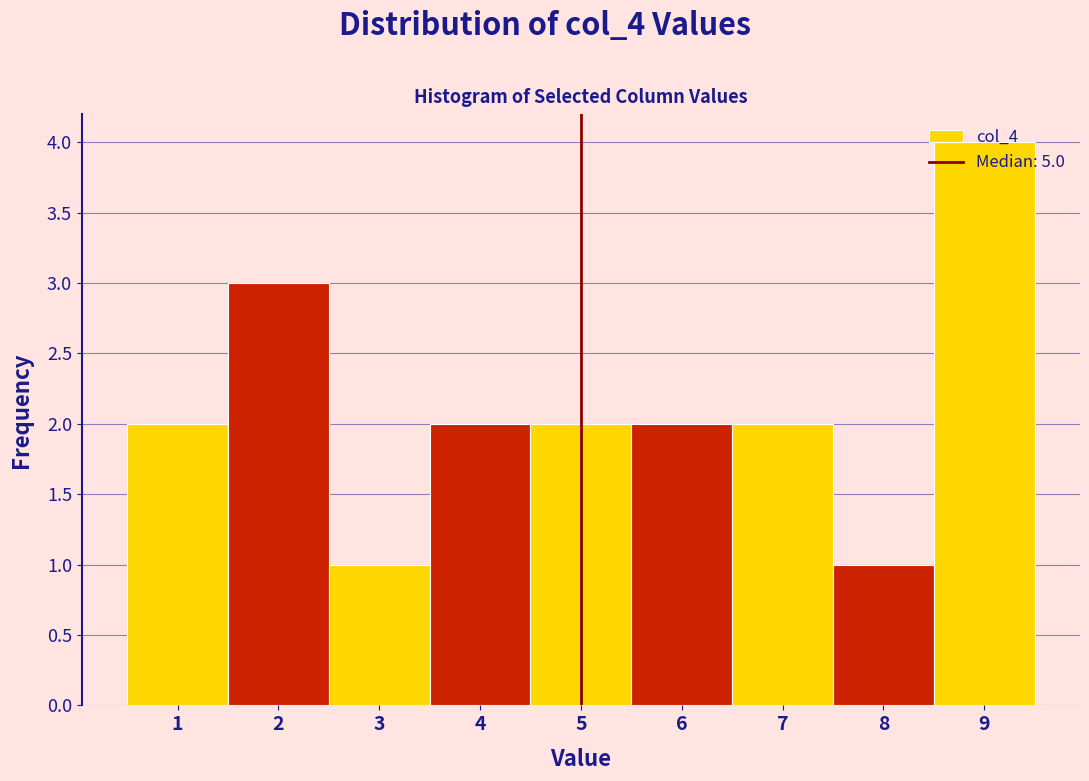

Reading left to right, list every bar in this chart as the range it spans on the x-axis followed by its height. The values are not printed on the chart, so give them approximately, as read against the axis.

0.5 to 1.5: 2
1.5 to 2.5: 3
2.5 to 3.5: 1
3.5 to 4.5: 2
4.5 to 5.5: 2
5.5 to 6.5: 2
6.5 to 7.5: 2
7.5 to 8.5: 1
8.5 to 9.5: 4